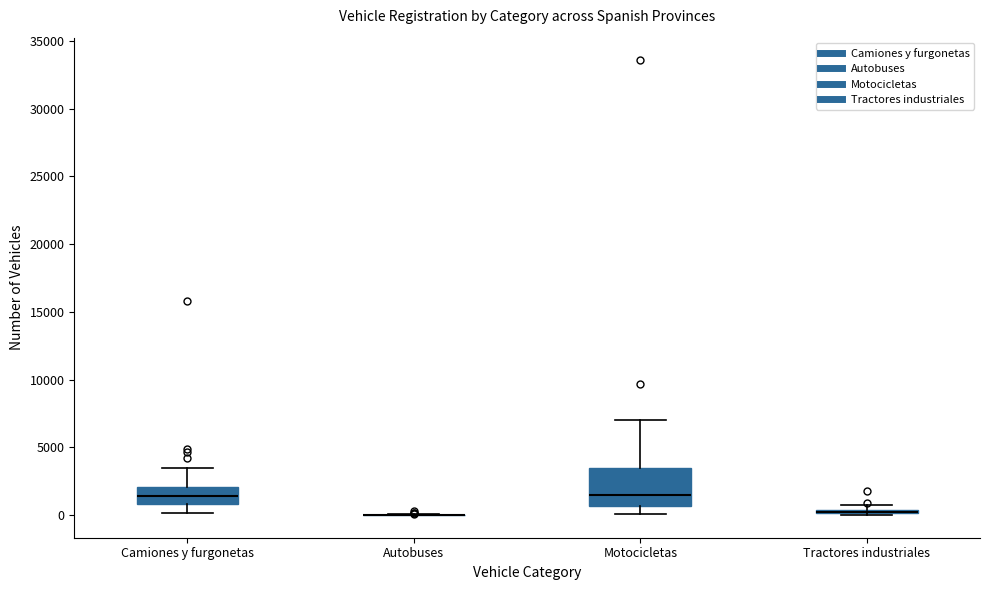

Comparing the boxes themselves (not the whiskers), which one is the tallest?

Motocicletas